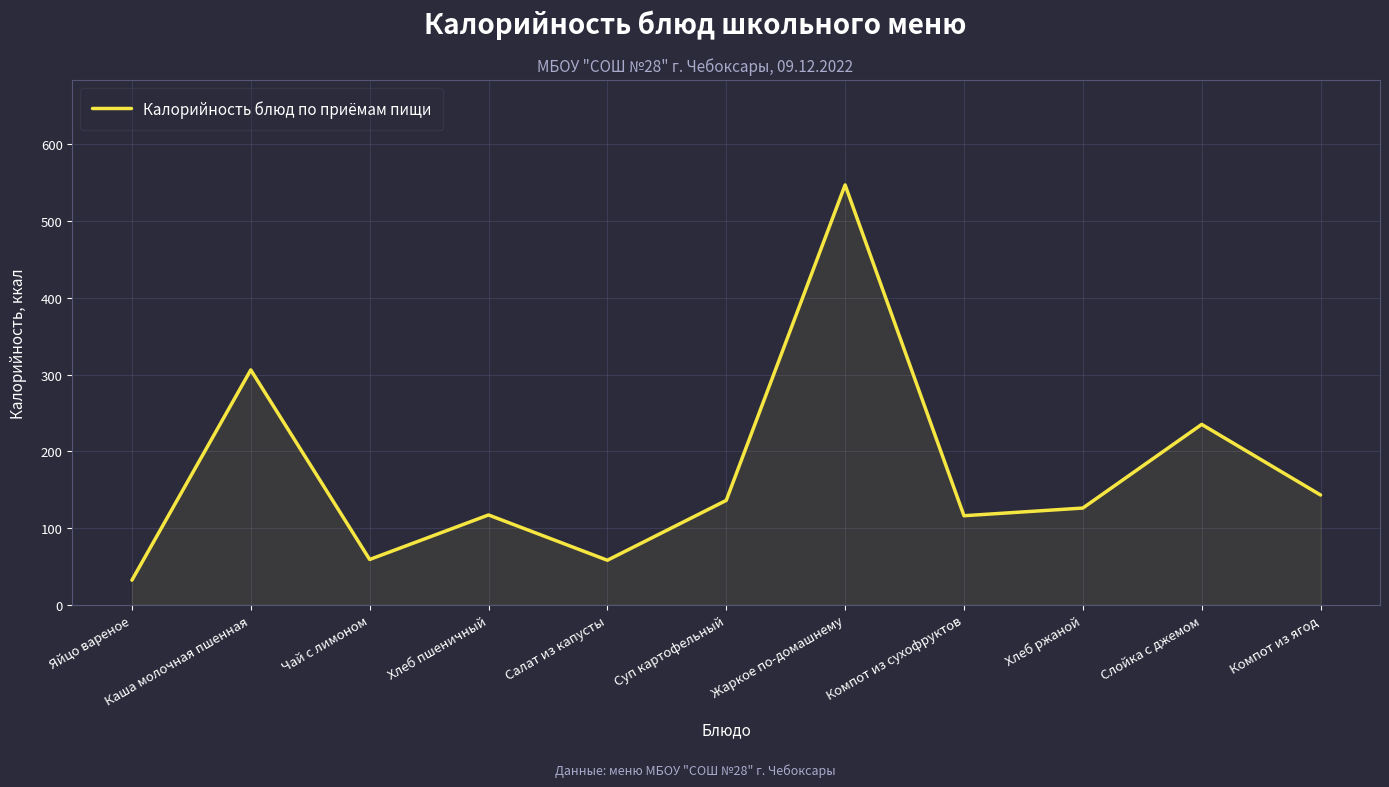

What is the change in value from Яйцо вареное to Слойка с джемом?

+203